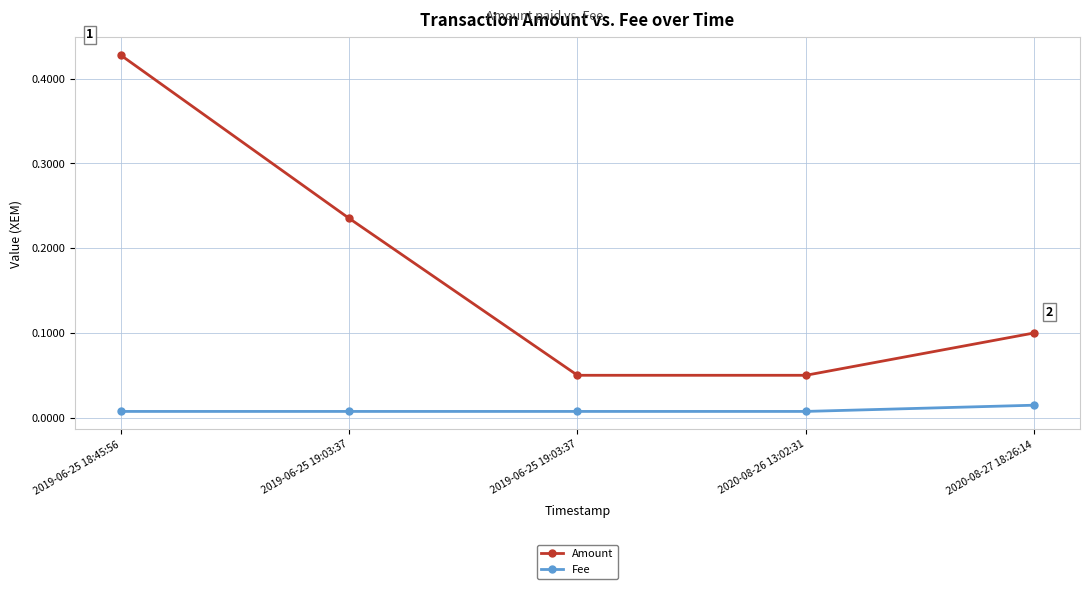

What are all the series names shown in the legend?

Amount, Fee